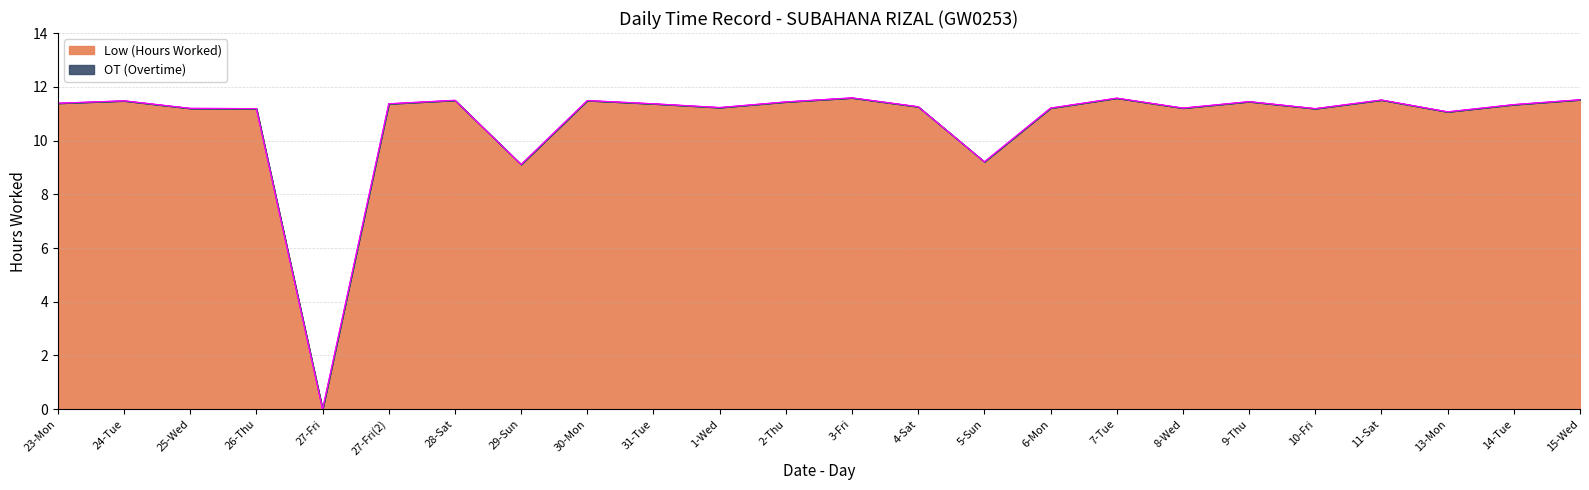

Count the number of values greater than 11.

21